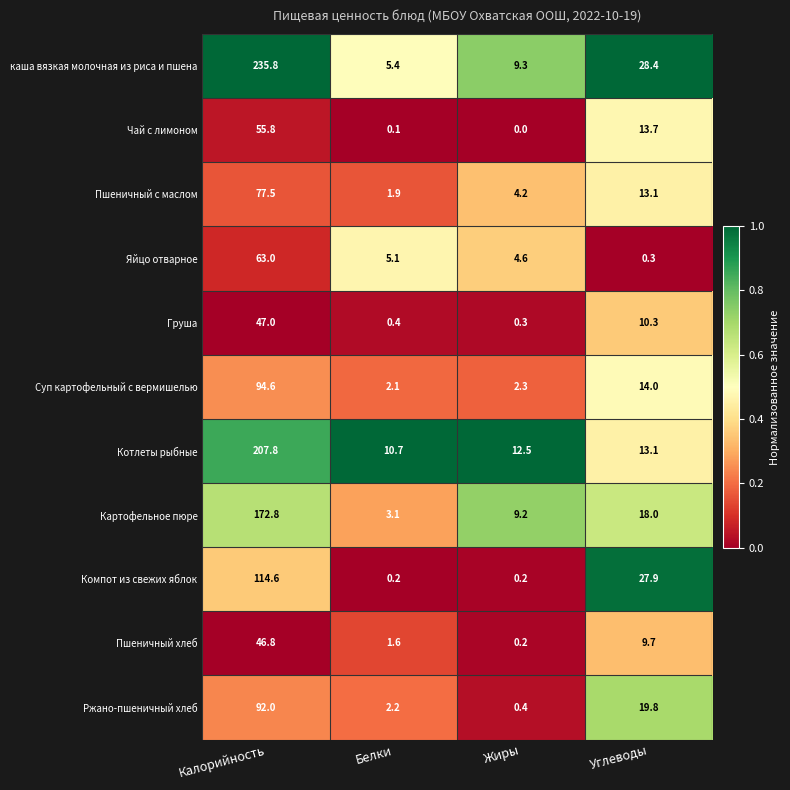

True or false: Чай с лимоном has a value of 55.8 at Калорийность.

True